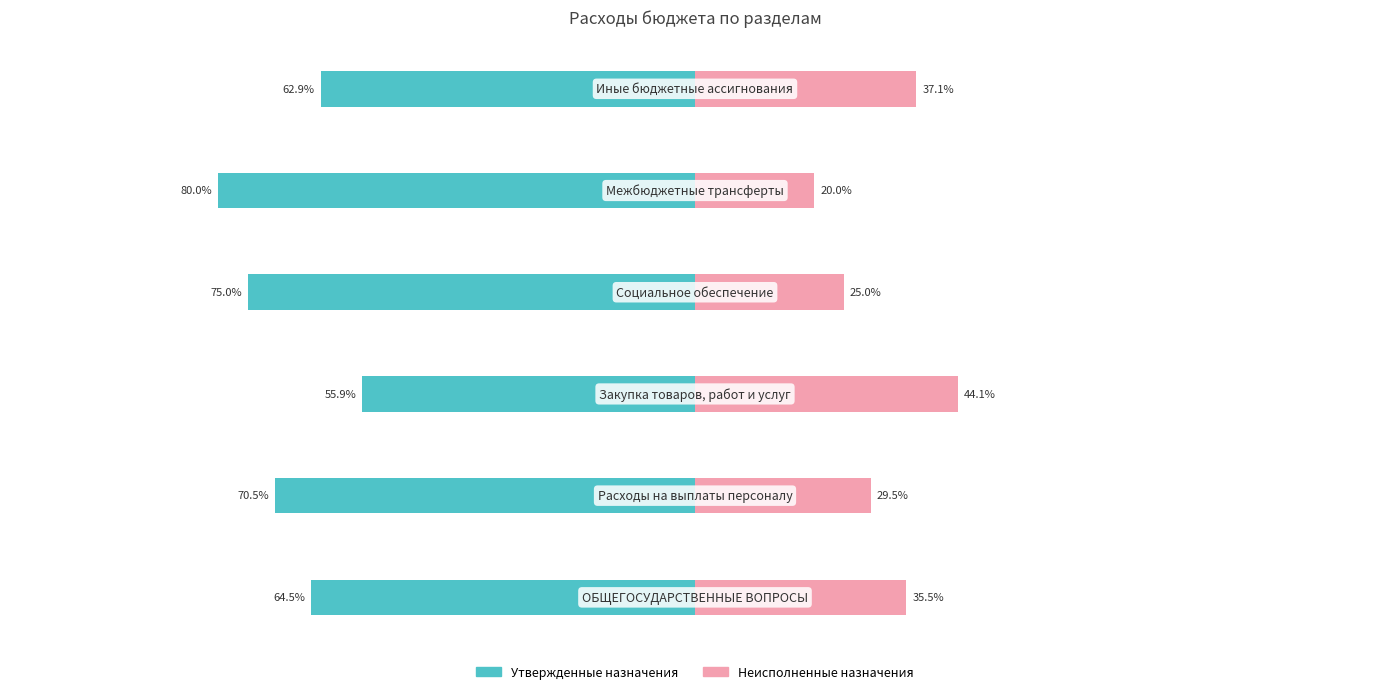

True or false: Неисполненные назначения has a value of 20.0 at 4.

True